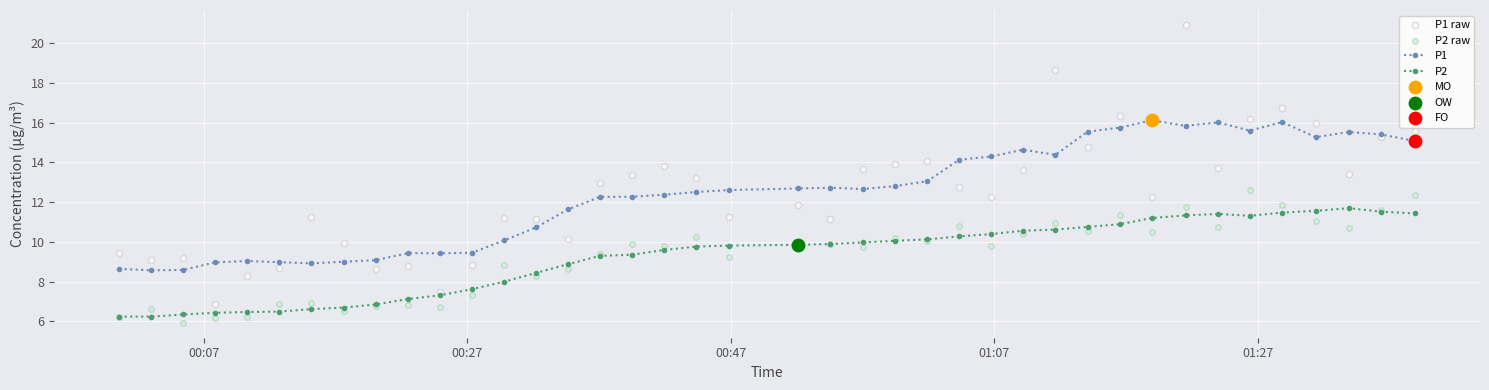

True or false: P2 and P1 intersect in this chart.

False